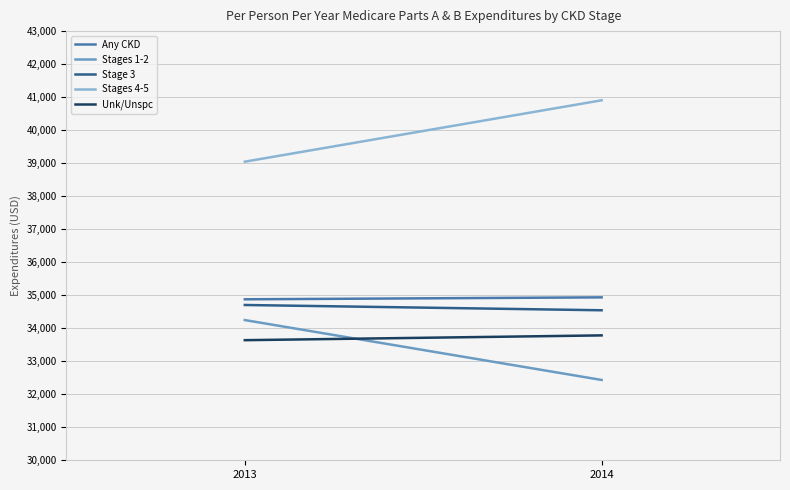

Which series has the largest total across all categories?

Stages 4-5